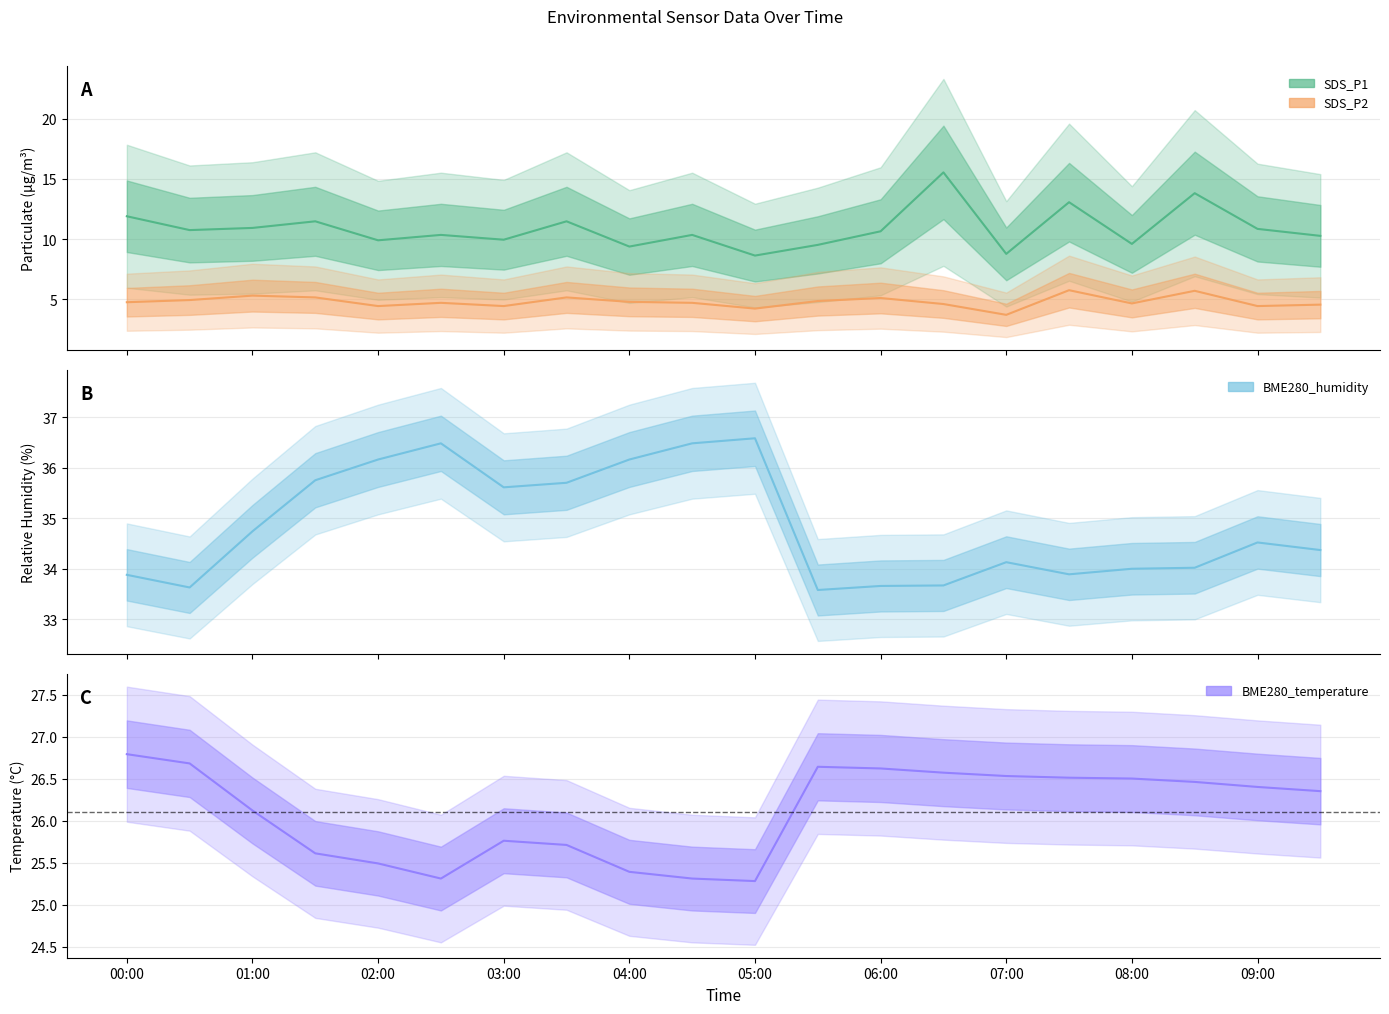

What is the lowest value of the SDS_P1 series?

8.6